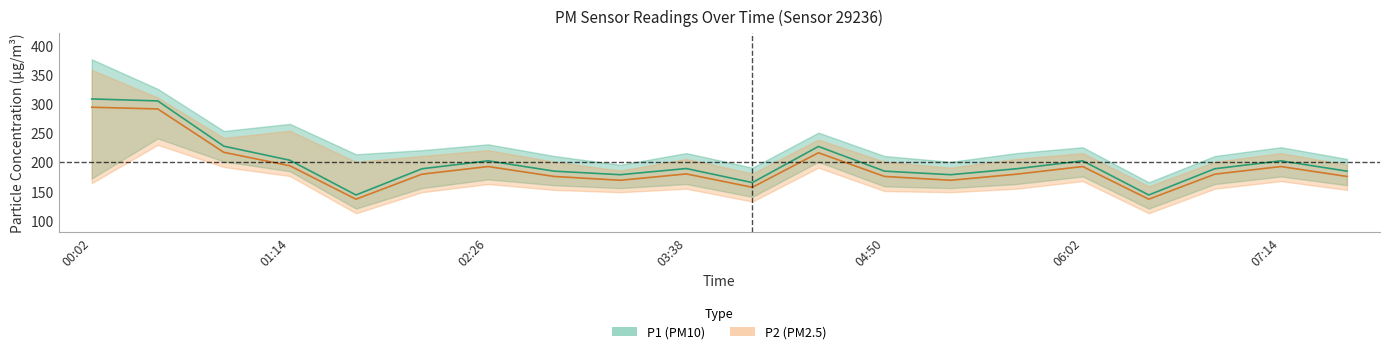

Reading left to right, extract all data points from this chart.

P1: 00:02=307.7	00:26=304.3	00:50=226.8	01:14=202.7	01:38=143.3	02:02=188.2	02:26=201.7	02:50=184.1	03:14=178.0	03:38=188.6	04:02=164.5	04:26=226.3	04:50=184.1	05:14=178.0	05:38=188.2	06:02=201.7	06:26=143.3	06:50=188.2	07:14=201.7	07:38=184.1
P1_upper: 00:02=375.6	00:26=324.9	00:50=252.8	01:14=265.0	01:38=213.0	02:02=220.0	02:26=230.0	02:50=210.0	03:14=195.0	03:38=215.0	04:02=190.0	04:26=250.0	04:50=210.0	05:14=200.0	05:38=215.0	06:02=225.0	06:26=165.0	06:50=210.0	07:14=225.0	07:38=205.0
P1_lower: 00:02=171.6	00:26=240.1	00:50=200.5	01:14=183.9	01:38=120.0	02:02=155.0	02:26=170.0	02:50=160.0	03:14=155.0	03:38=162.0	04:02=140.0	04:26=200.0	04:50=158.0	05:14=155.0	05:38=162.0	06:02=175.0	06:26=120.0	06:50=162.0	07:14=175.0	07:38=160.0
P2: 00:02=293.5	00:26=290.6	00:50=216.3	01:14=193.3	01:38=136.1	02:02=178.9	02:26=192.0	02:50=175.0	03:14=168.4	03:38=179.3	04:02=156.4	04:26=215.6	04:50=175.0	05:14=168.4	05:38=178.9	06:02=192.0	06:26=136.1	06:50=178.9	07:14=192.0	07:38=175.0
P2_upper: 00:02=357.4	00:26=310.0	00:50=240.8	01:14=253.2	01:38=200.0	02:02=210.0	02:26=220.0	02:50=200.0	03:14=185.0	03:38=205.0	04:02=180.0	04:26=238.0	04:50=200.0	05:14=190.0	05:38=205.0	06:02=215.0	06:26=158.0	06:50=200.0	07:14=215.0	07:38=195.0
P2_lower: 00:02=163.4	00:26=229.1	00:50=191.2	01:14=175.7	01:38=112.0	02:02=148.0	02:26=162.0	02:50=152.0	03:14=148.0	03:38=154.0	04:02=132.0	04:26=190.0	04:50=150.0	05:14=148.0	05:38=154.0	06:02=167.0	06:26=112.0	06:50=154.0	07:14=167.0	07:38=152.0